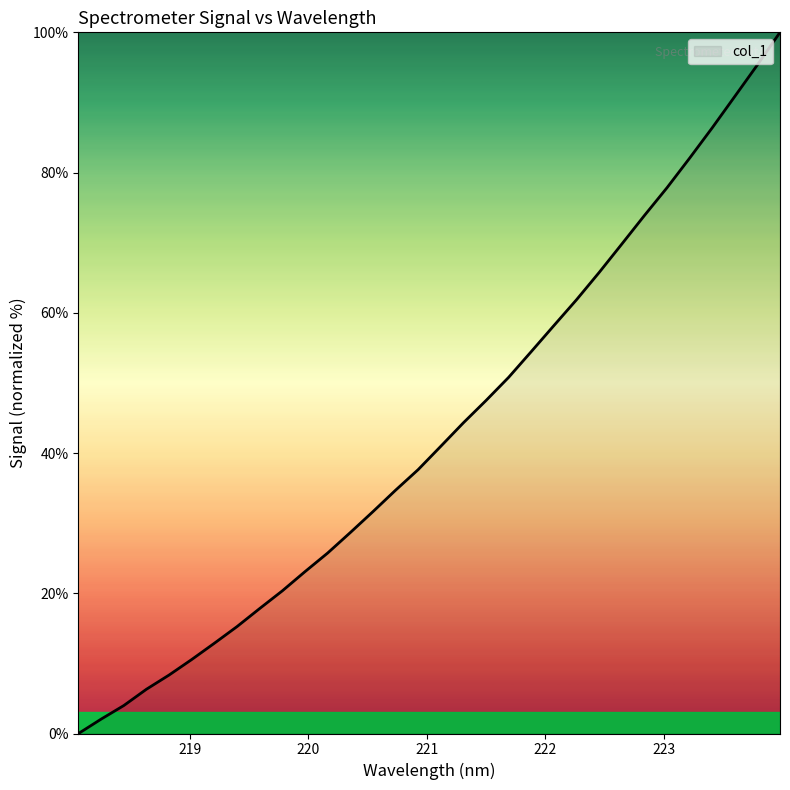

What is the difference between the maximum and minimum values?

100.0